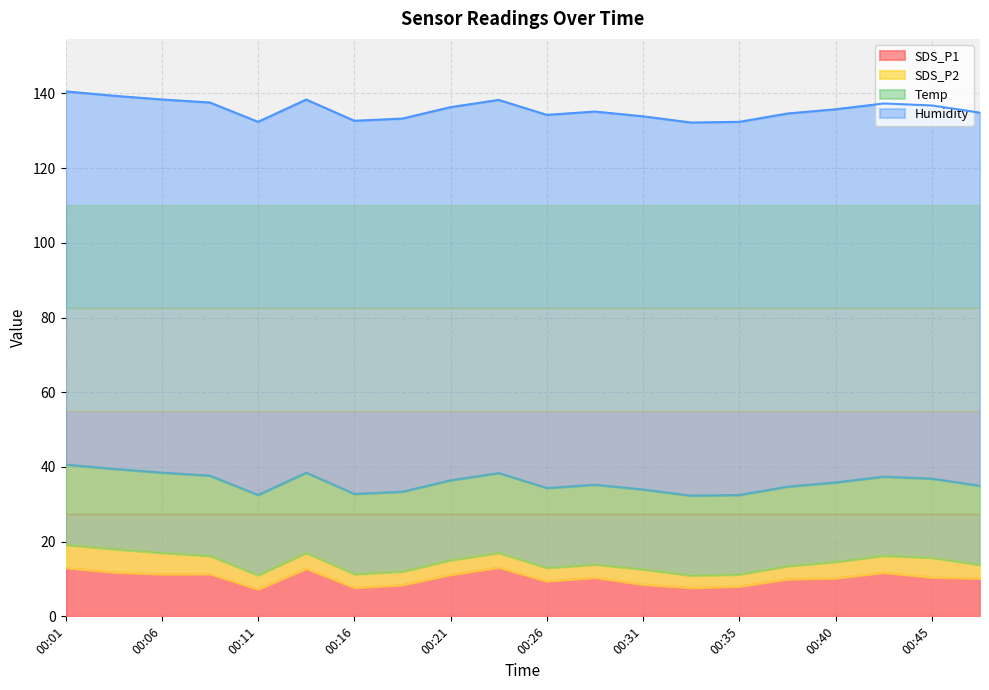

True or false: Humidity and Temp intersect in this chart.

False